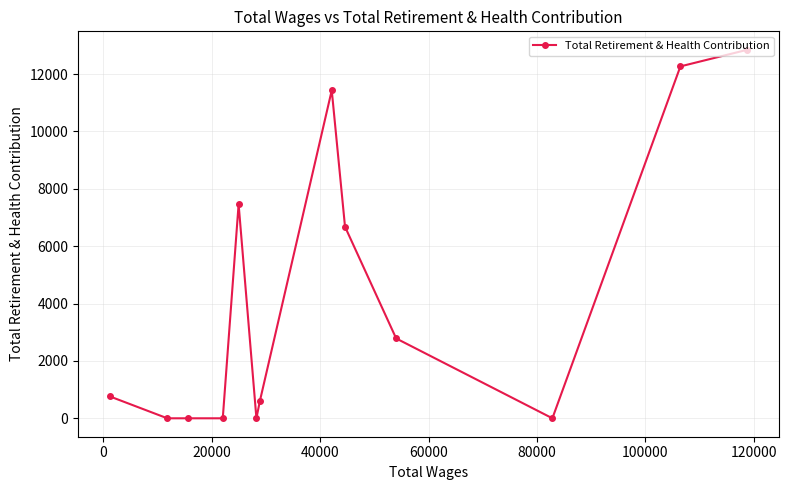

How many interior local peaks (higher than both neighbors) does the data have?

2